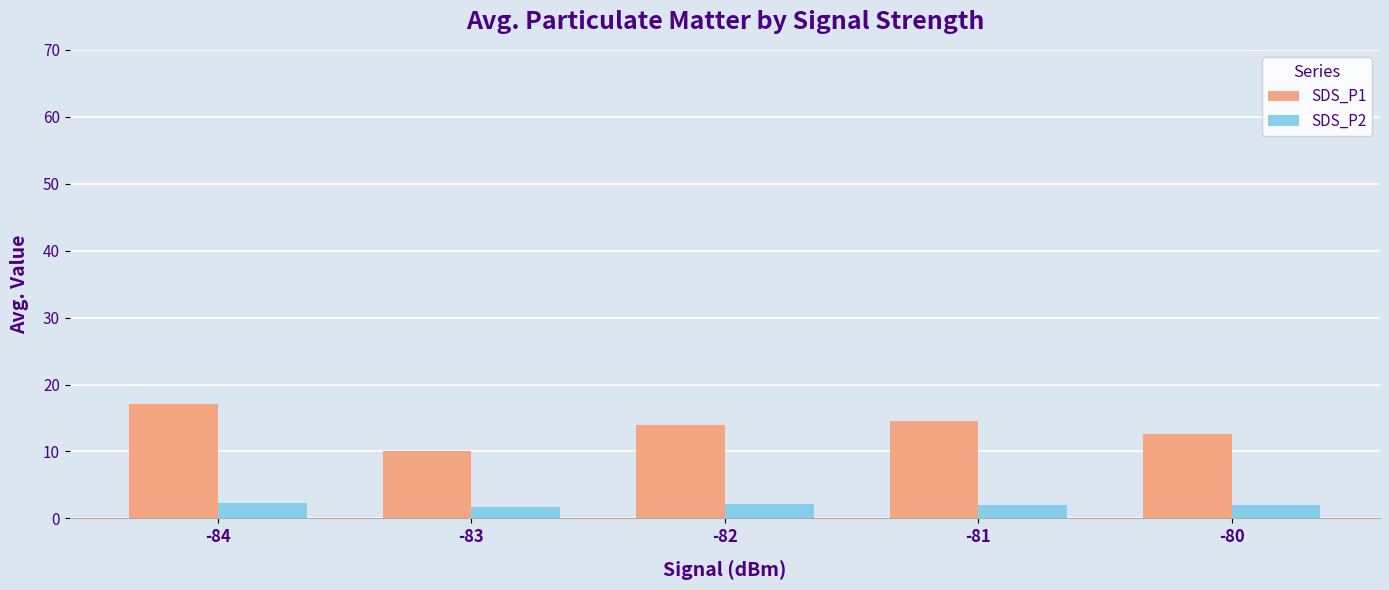

What is the sum of all SDS_P1 values?

68.3